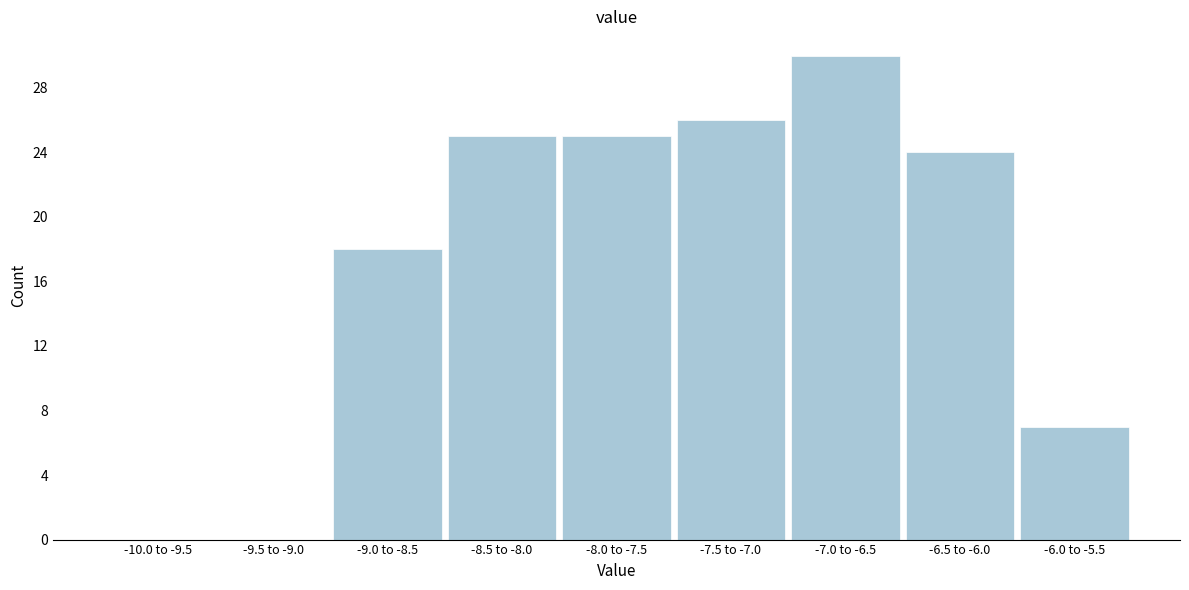

Reading right to left, what are all the values shown in this chart?

-6.0 to -5.5=7	-6.5 to -6.0=24	-7.0 to -6.5=30	-7.5 to -7.0=26	-8.0 to -7.5=25	-8.5 to -8.0=25	-9.0 to -8.5=18	-9.5 to -9.0=0	-10.0 to -9.5=0